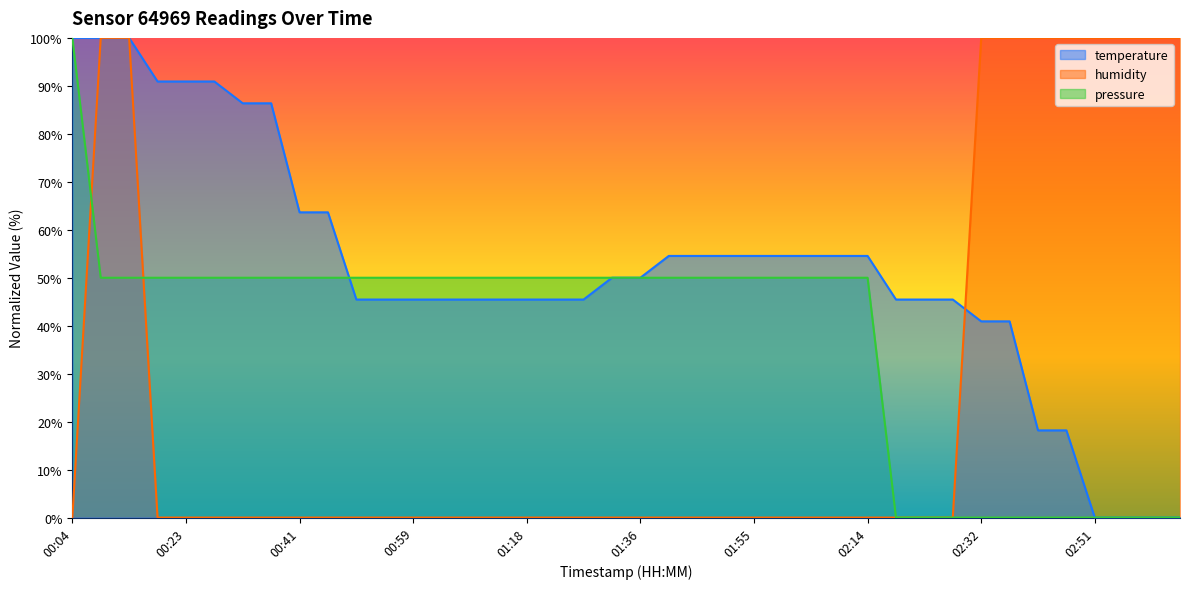

After their last crossing, which series has the higher values: temperature or pressure?

temperature